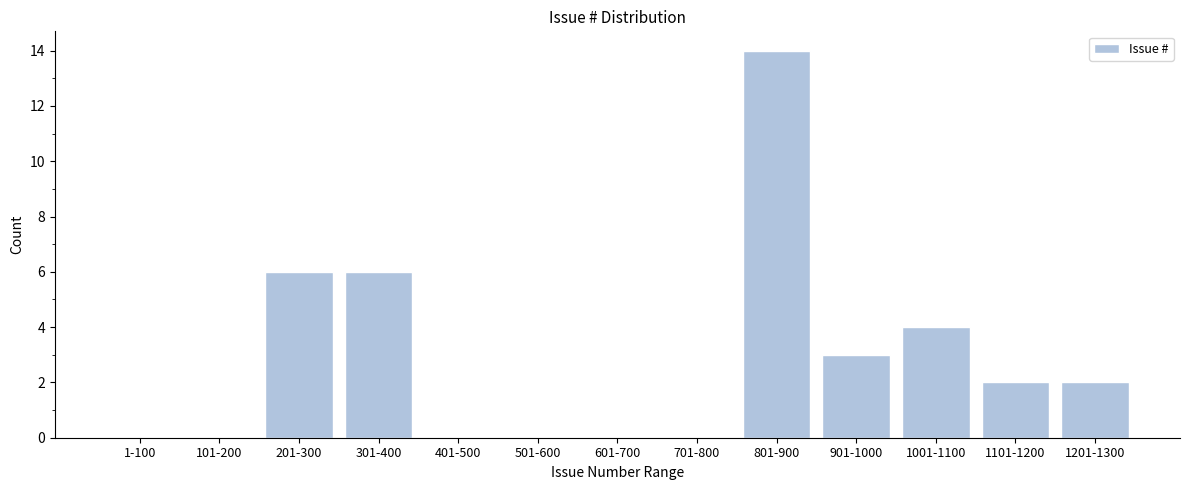

Reading left to right, list all the values displayed in this chart.

1-100=0	101-200=0	201-300=6	301-400=6	401-500=0	501-600=0	601-700=0	701-800=0	801-900=14	901-1000=3	1001-1100=4	1101-1200=2	1201-1300=2